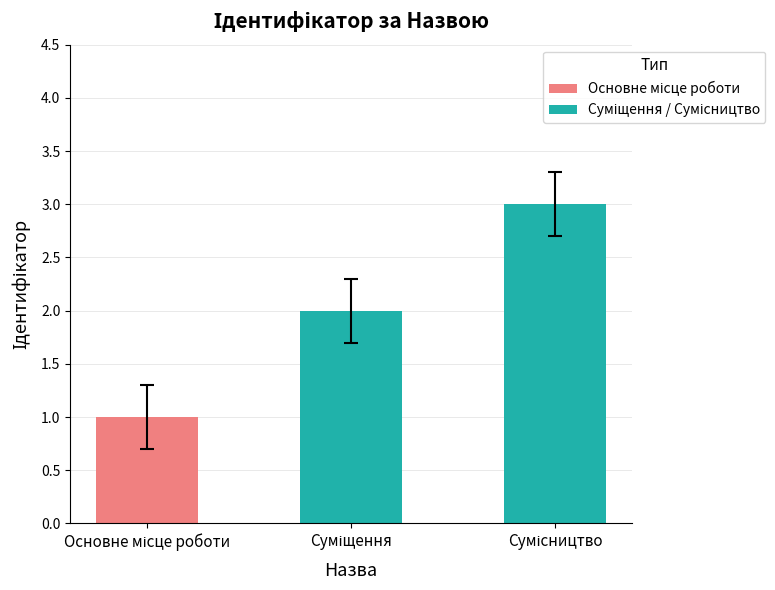

What is the greatest value displayed?

3